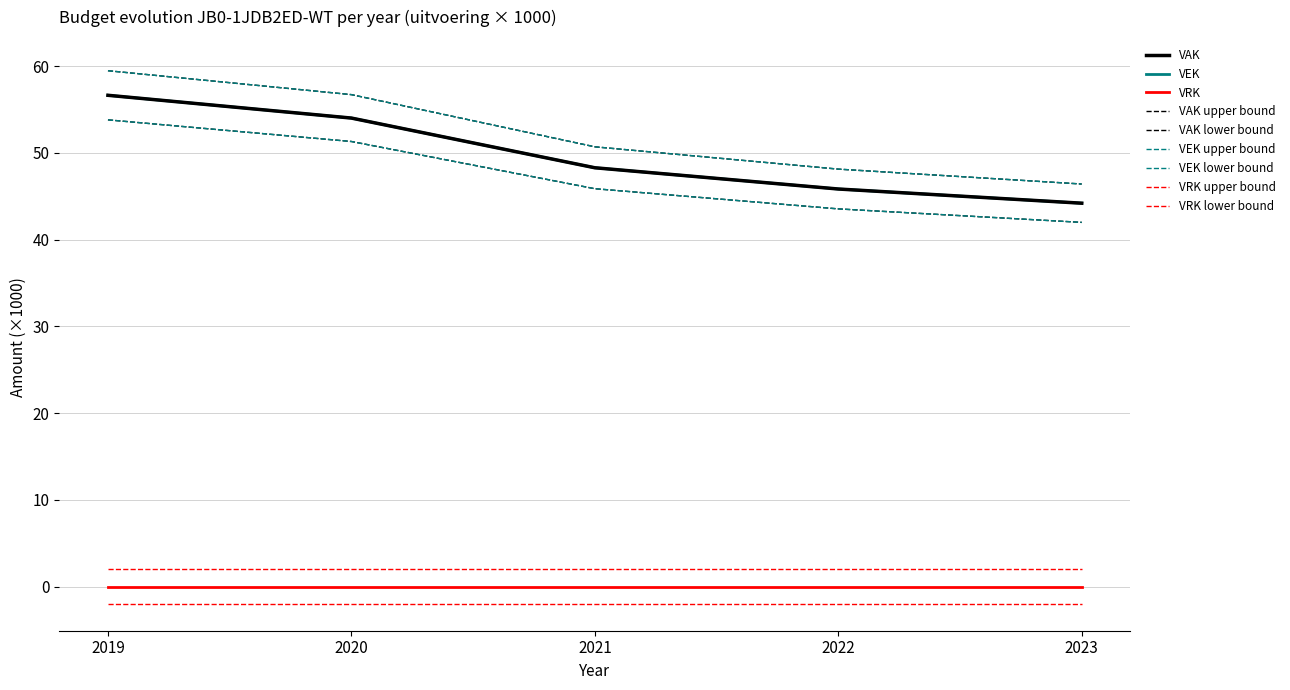

Is this an area chart (filled region under the line)?

No